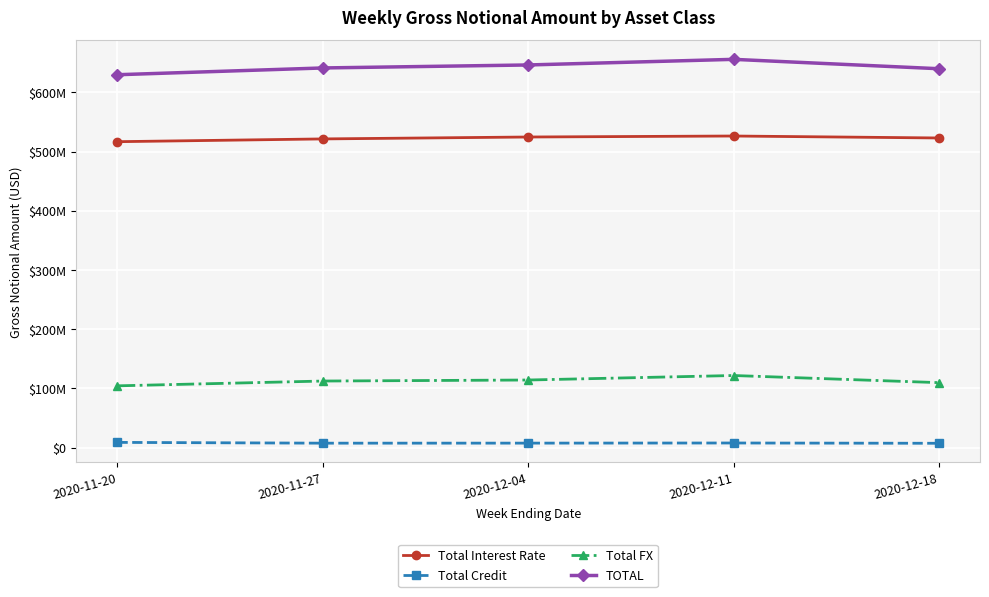

Where does the TOTAL series first go above 641375853?

2020-12-04